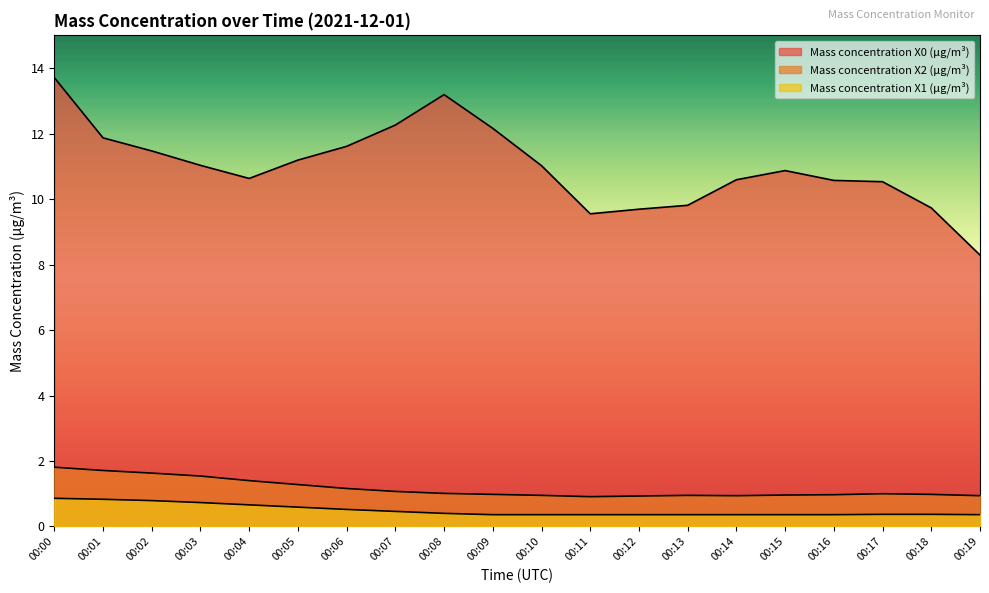

True or false: Mass concentration X2 (μg/m³) and Mass concentration X1 (μg/m³) intersect in this chart.

False